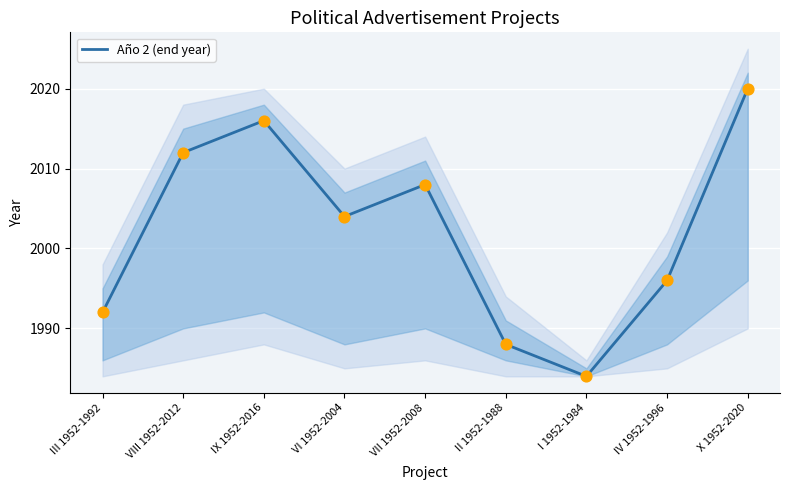

What is the ratio of the value at II 1952-1988 to the value at IX 1952-2016?

1.0